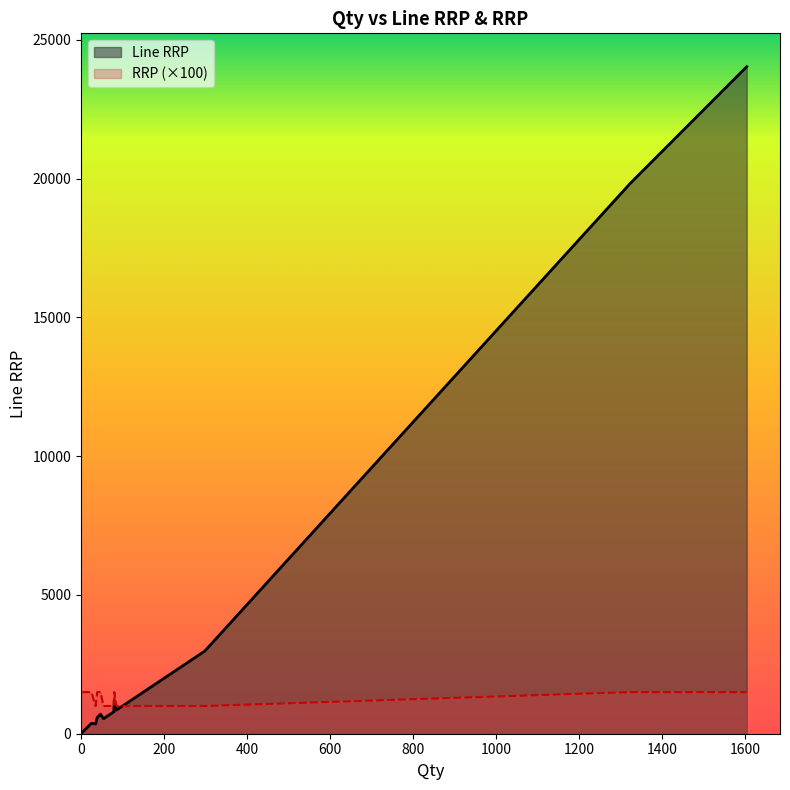

Count the number of categories in the chart.

25